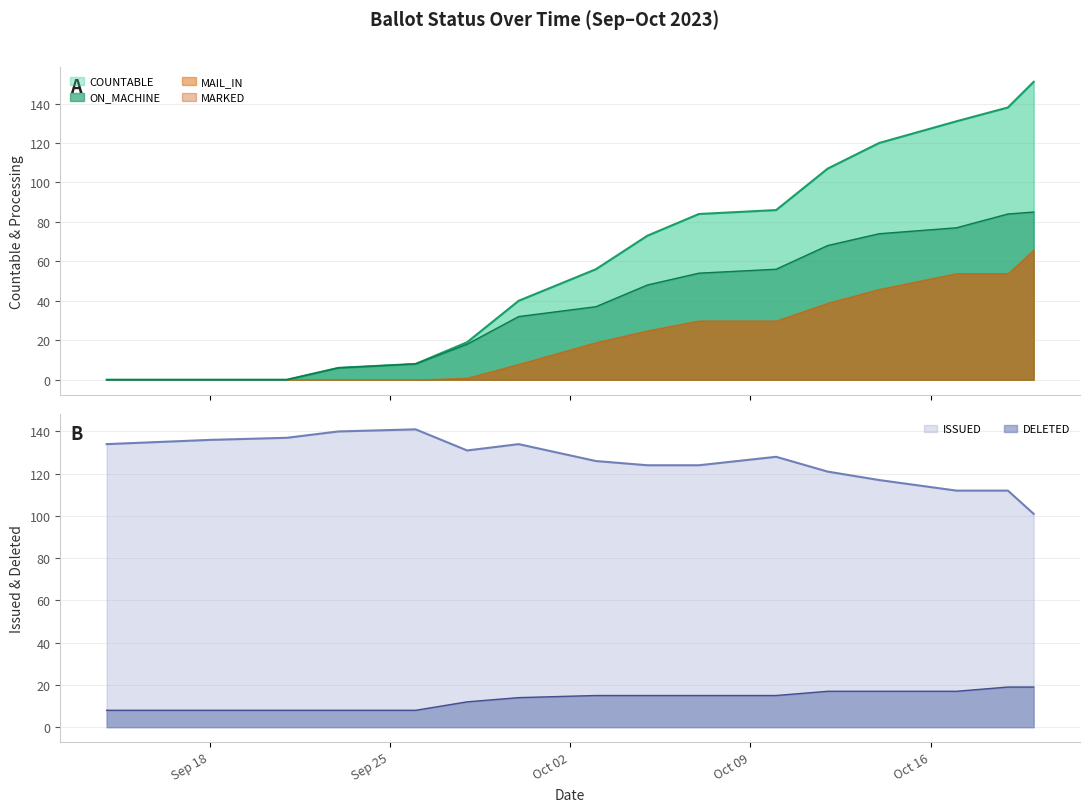

What is the difference between the highest and lowest values at 12-Oct?

104